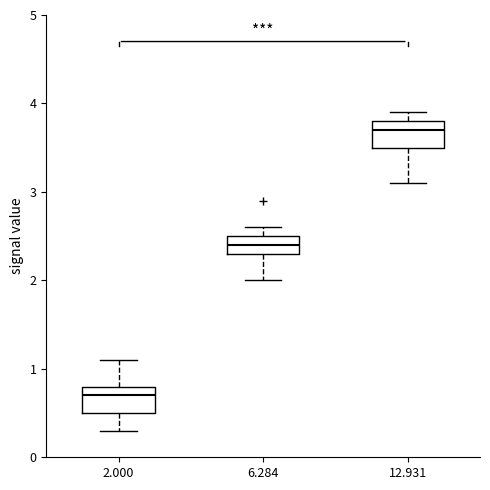

Reading left to right, transcribe this box plot: for each box, give where its median line is, the range the box spans, and where its two whiskers end, as read against the y-axis. The values are not printed on the chart, so give them approximately, as read against the axis.

2.000: median 0.7, box 0.5 to 0.8, whiskers 0.3 to 1.1
6.284: median 2.4, box 2.3 to 2.5, whiskers 2.0 to 2.6
12.931: median 3.7, box 3.5 to 3.8, whiskers 3.1 to 3.9